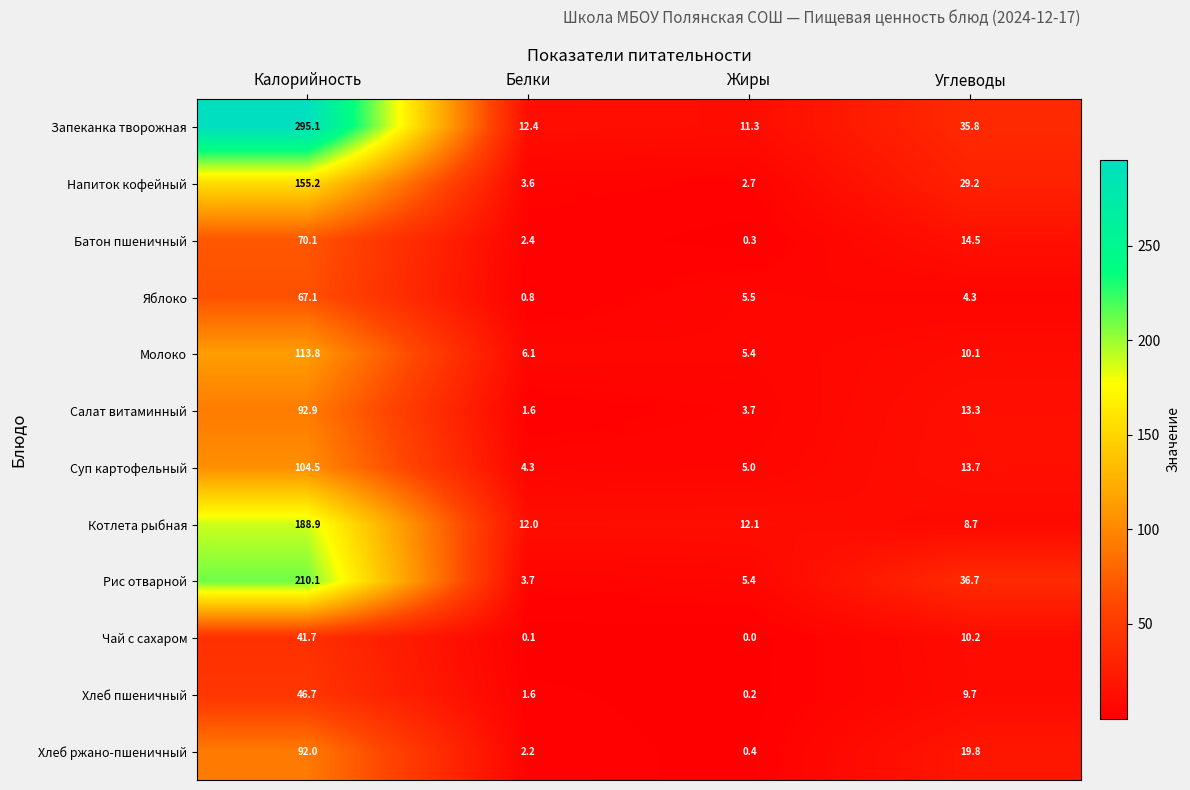

What is the maximum value shown in the chart?

295.1